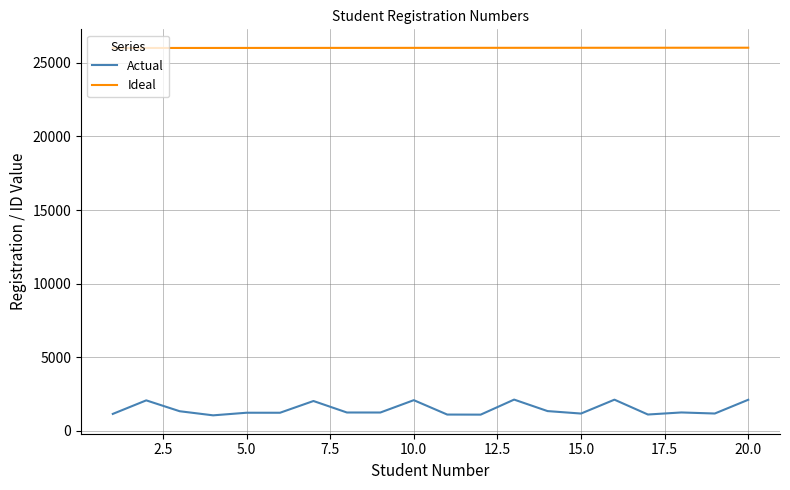

What is the highest value of the Actual series?

2119